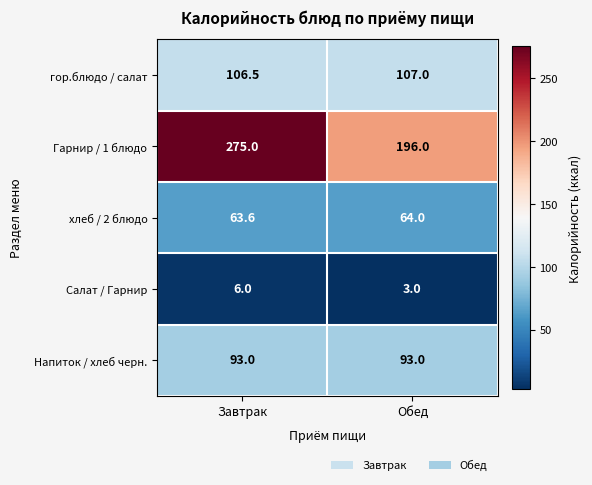

At which category does the chart reach its minimum across all series?

Обед